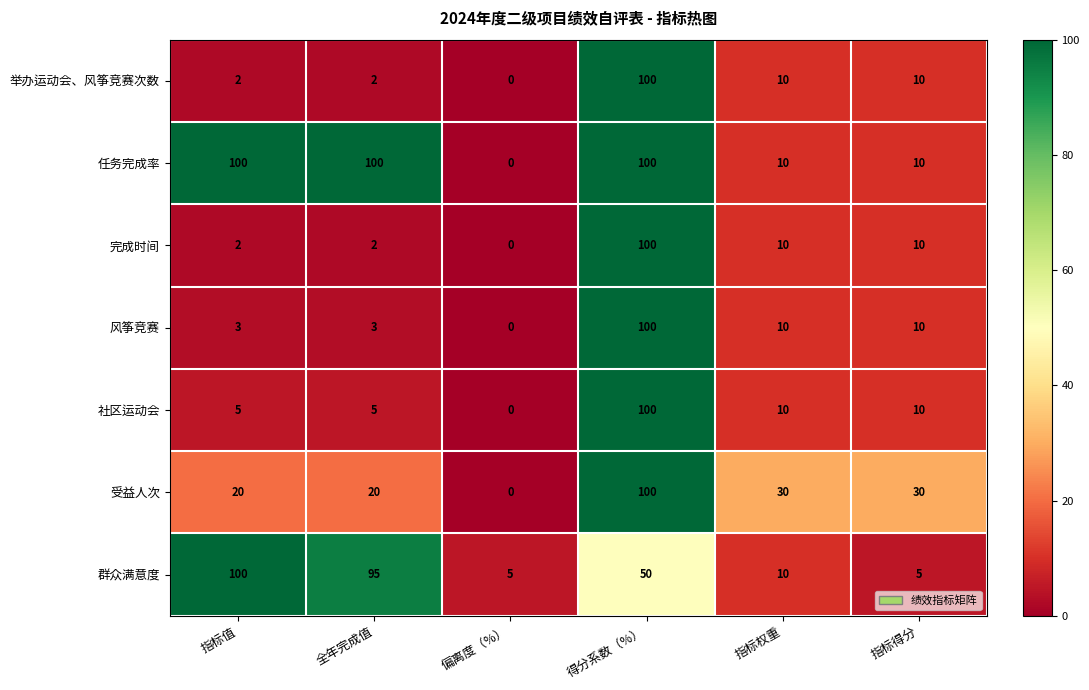

What is the maximum value for 举办运动会、风筝竞赛次数?

100